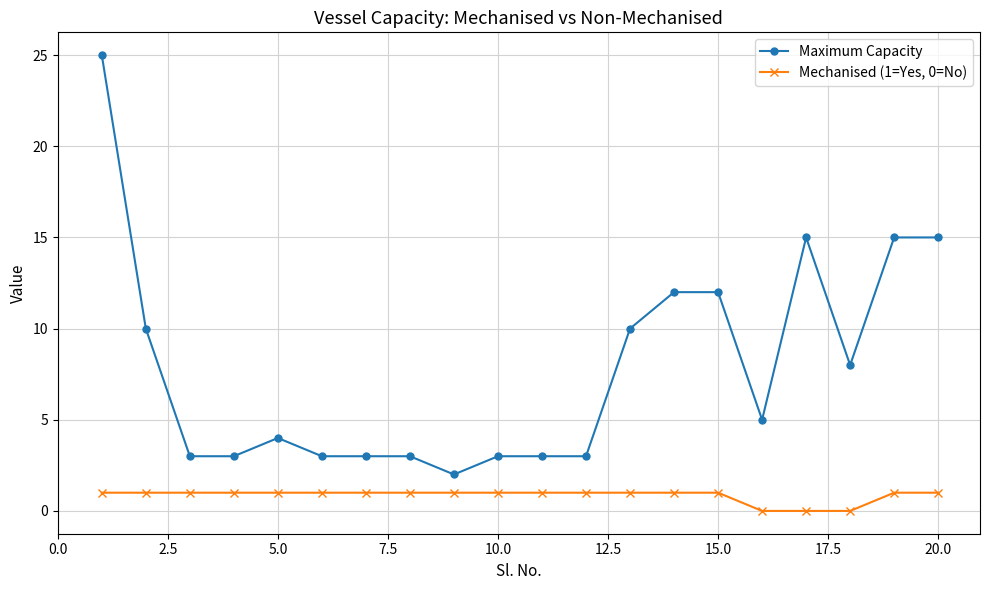

What is the average value of the Maximum Capacity series?

8